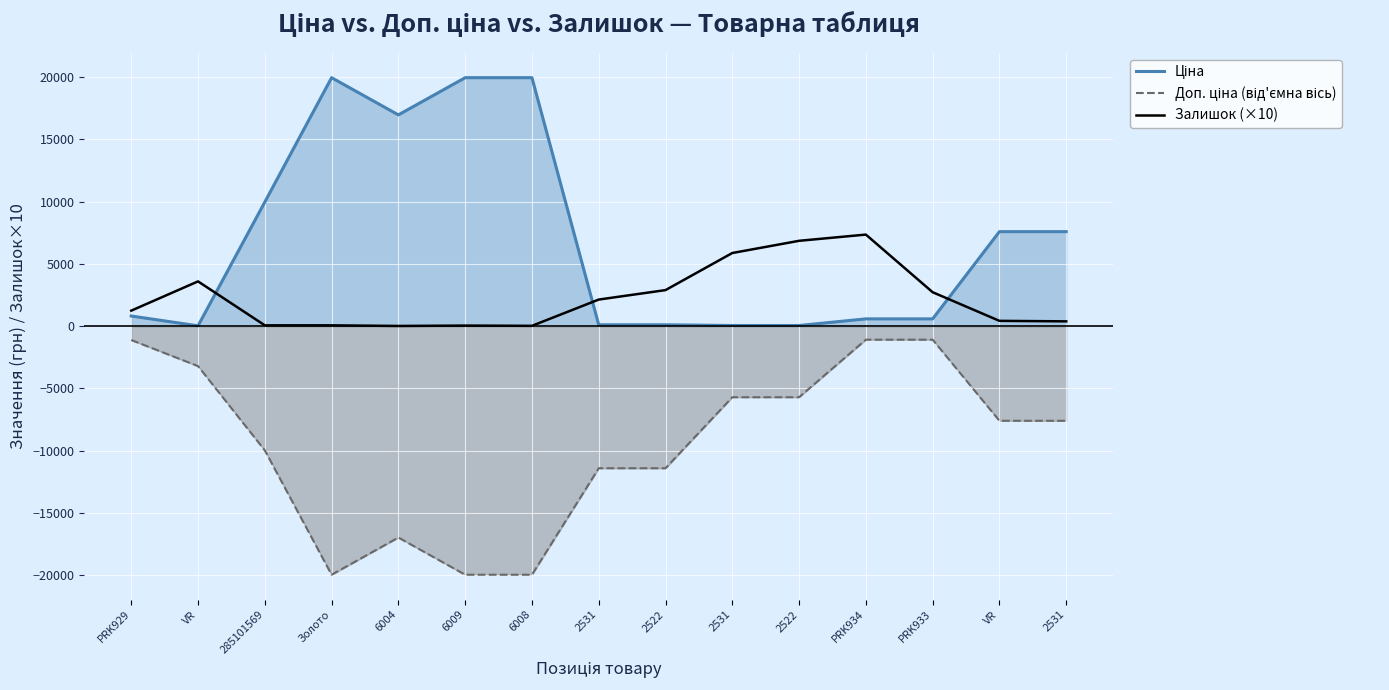

Where is Залишок (×10) nearest to the value 3690?

VR